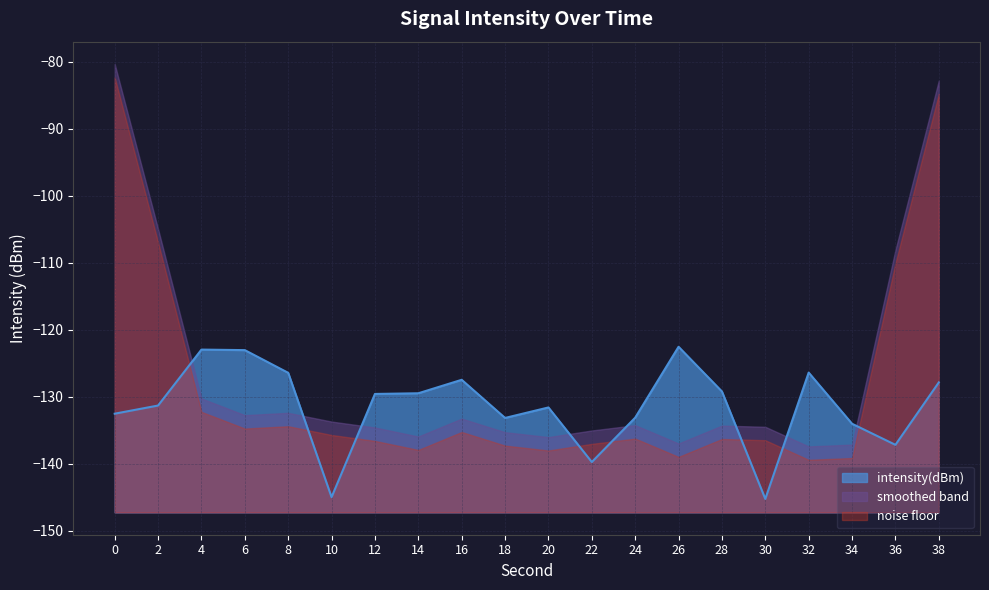

Which label corresponds to the largest value in the chart?

0